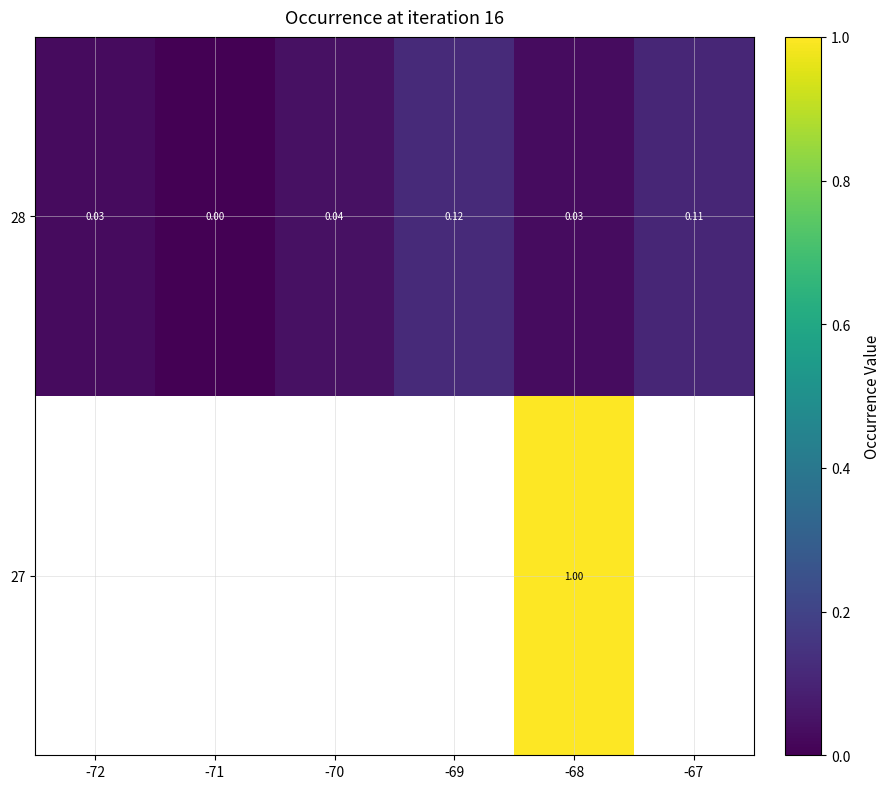

The value of 28 at -72 is 0.0. True or false?

True